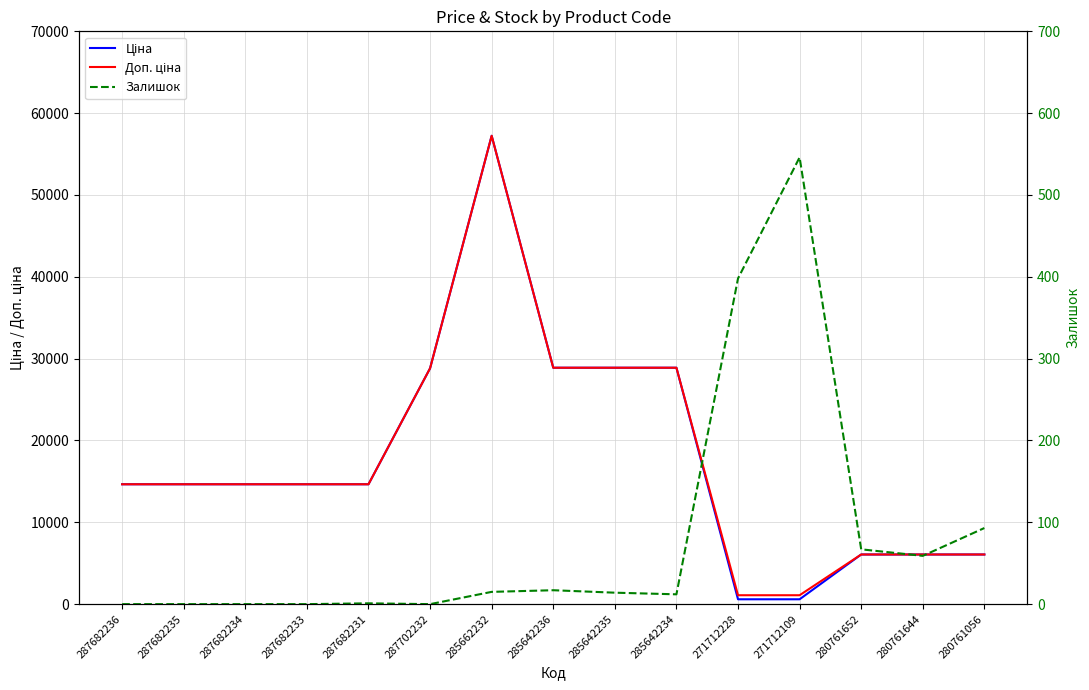

What is the lowest value of the Доп. ціна series?

1088.8